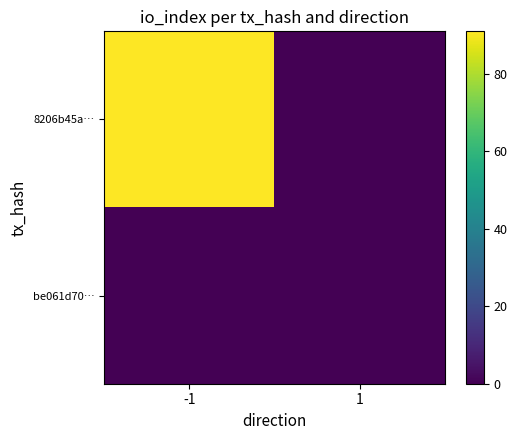

Rank the series by their average value, from highest to lowest.

8206b45a…, be061d70…